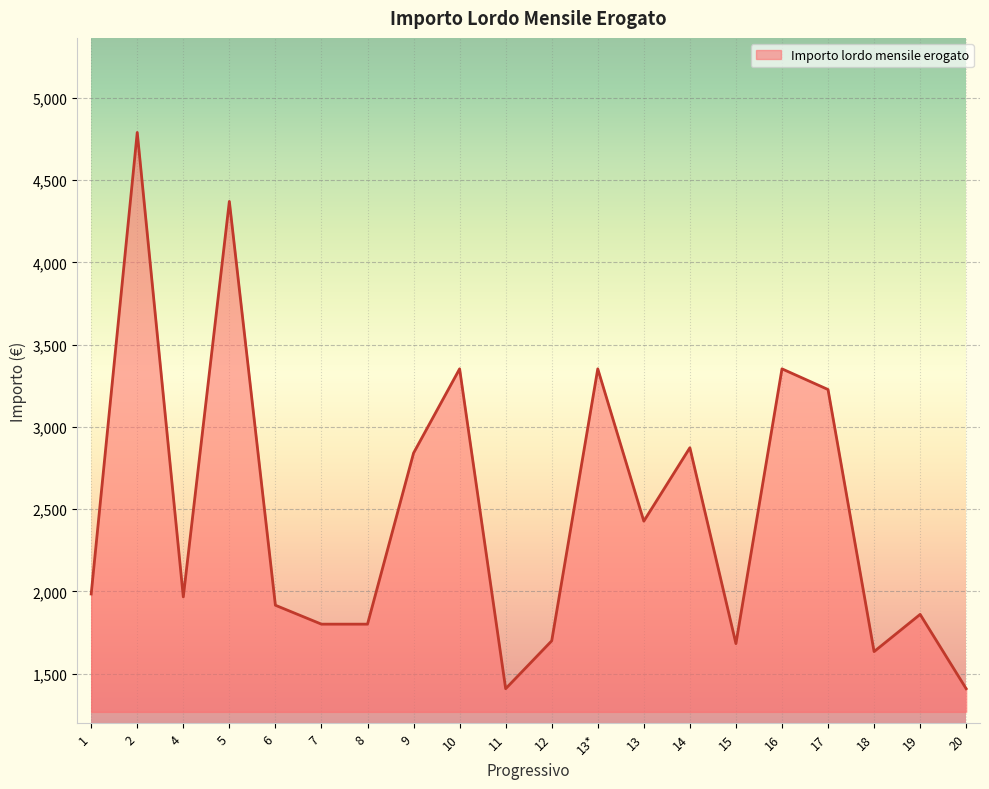

The value at 16 is 3352.6. True or false?

True